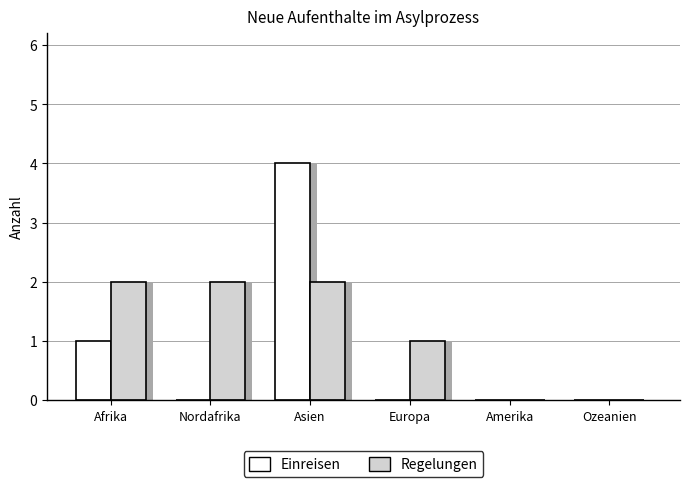

At how many categories does at least one series exceed 0?

4